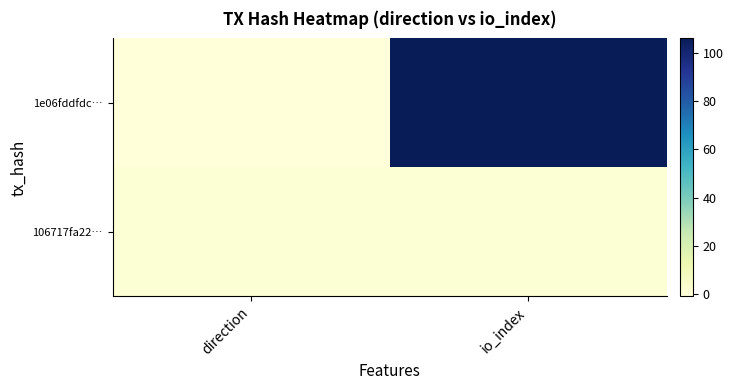

Rank the series at io_index from lowest to highest value.

106717fa22…, 1e06fddfdc…